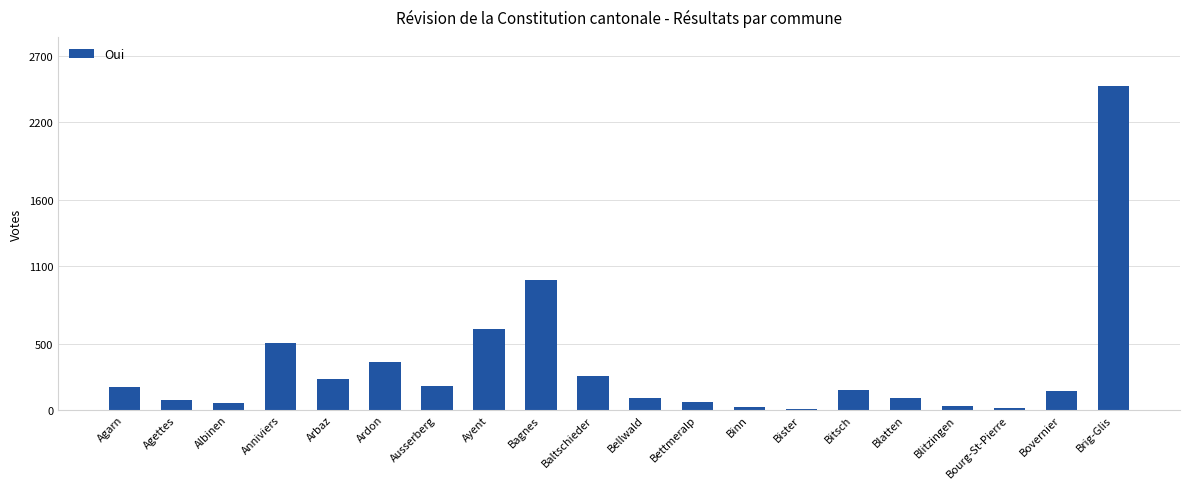

Which label corresponds to the largest value in the chart?

Brig-Glis